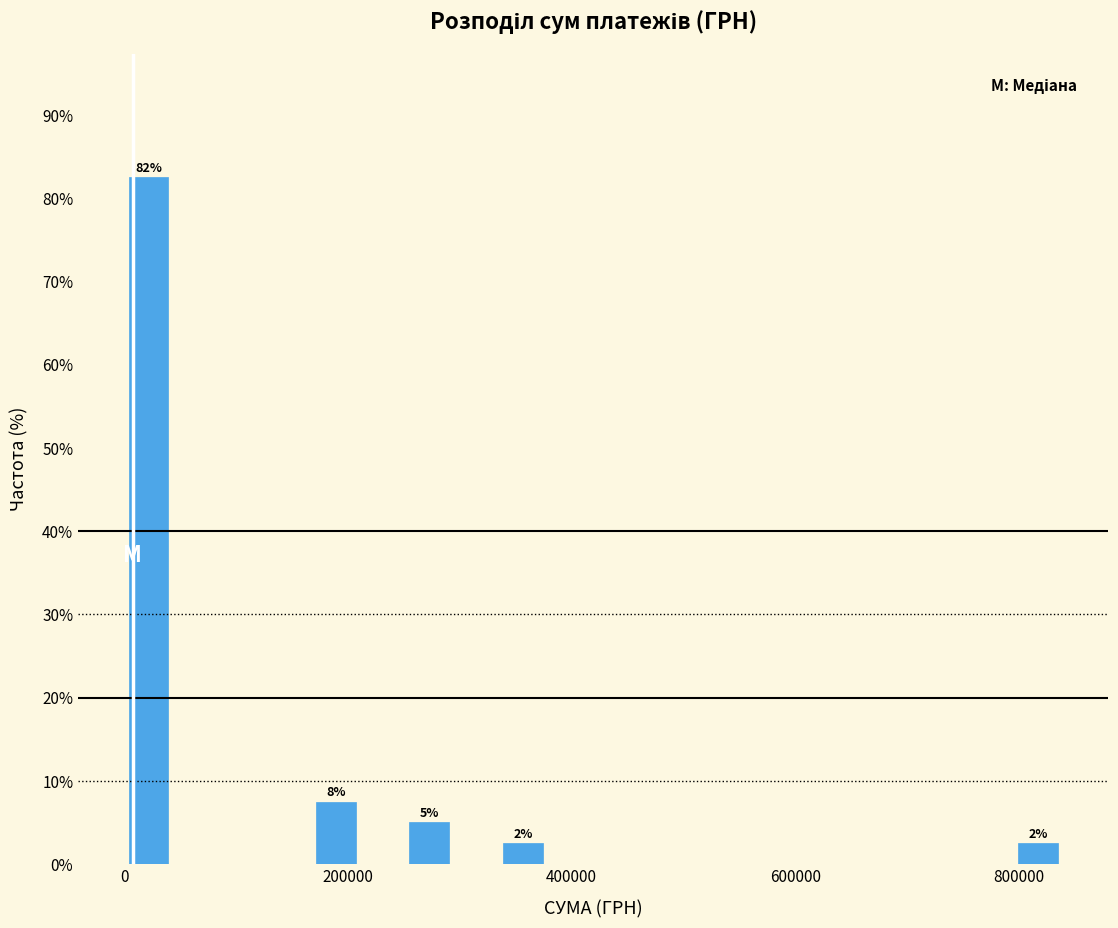

Around what value on the x-axis is the tallest bar? Give the approximate position of its centre, as read against the axis.

20000